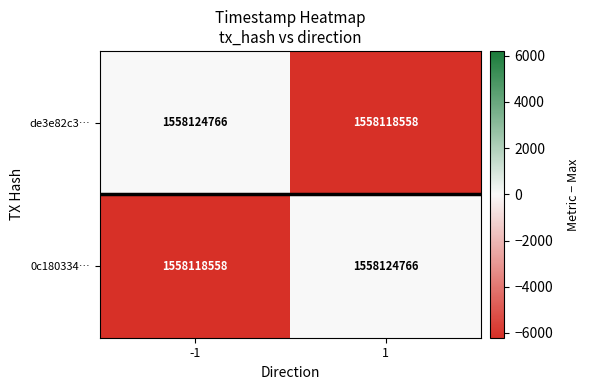

The 0c180334… series shows 351897167 at -1. True or false?

False